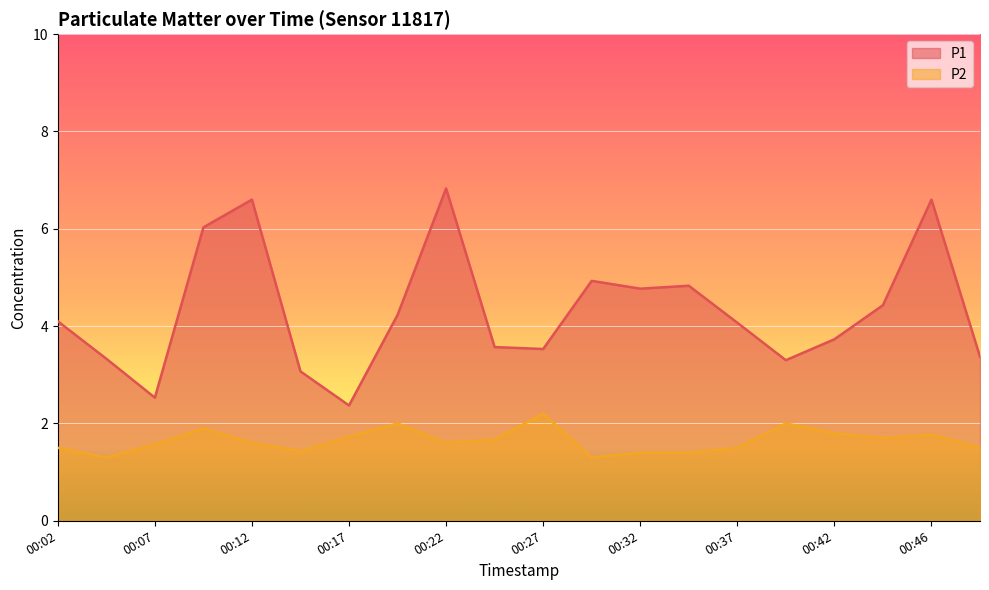

Rank the series by their average value, from highest to lowest.

P1, P2